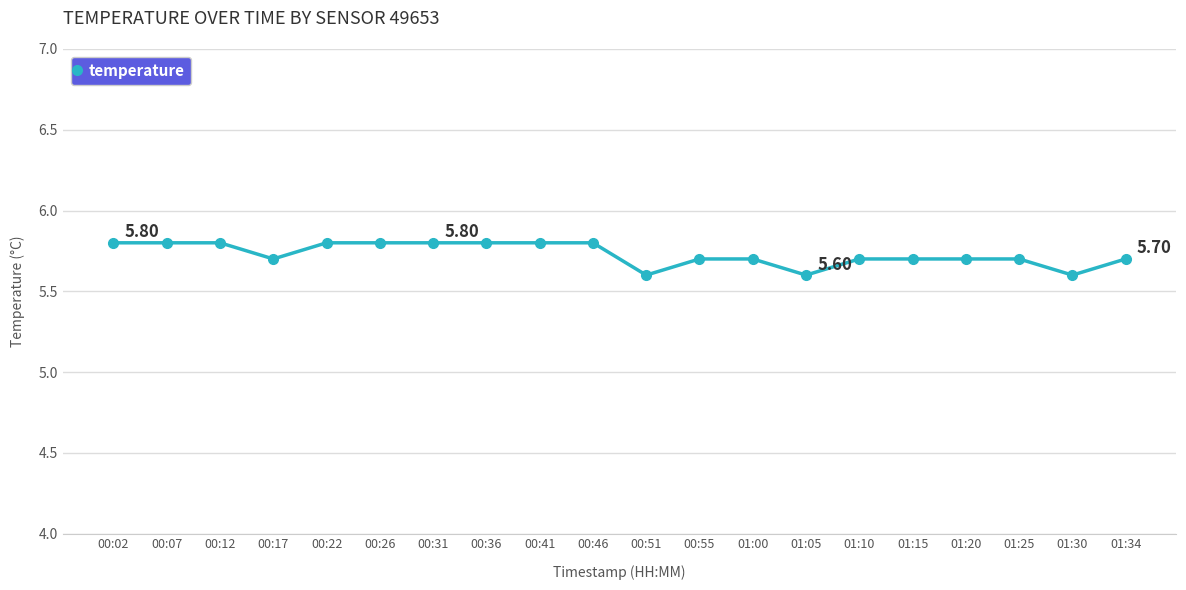

What is the difference between the maximum and minimum values?

0.2